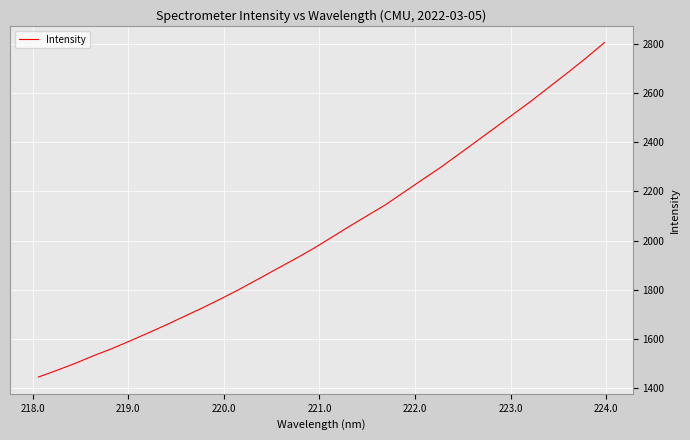

What is the maximum value shown in the chart?

2807.3